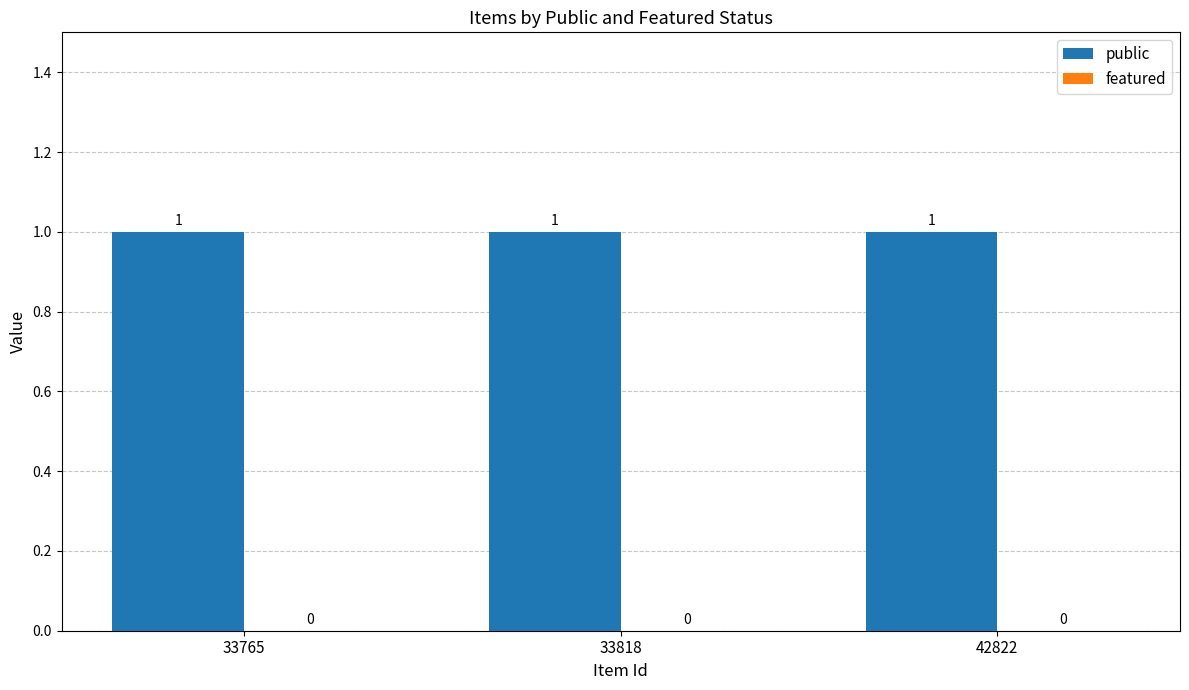

List the series in order of their peak value, highest first.

public, featured